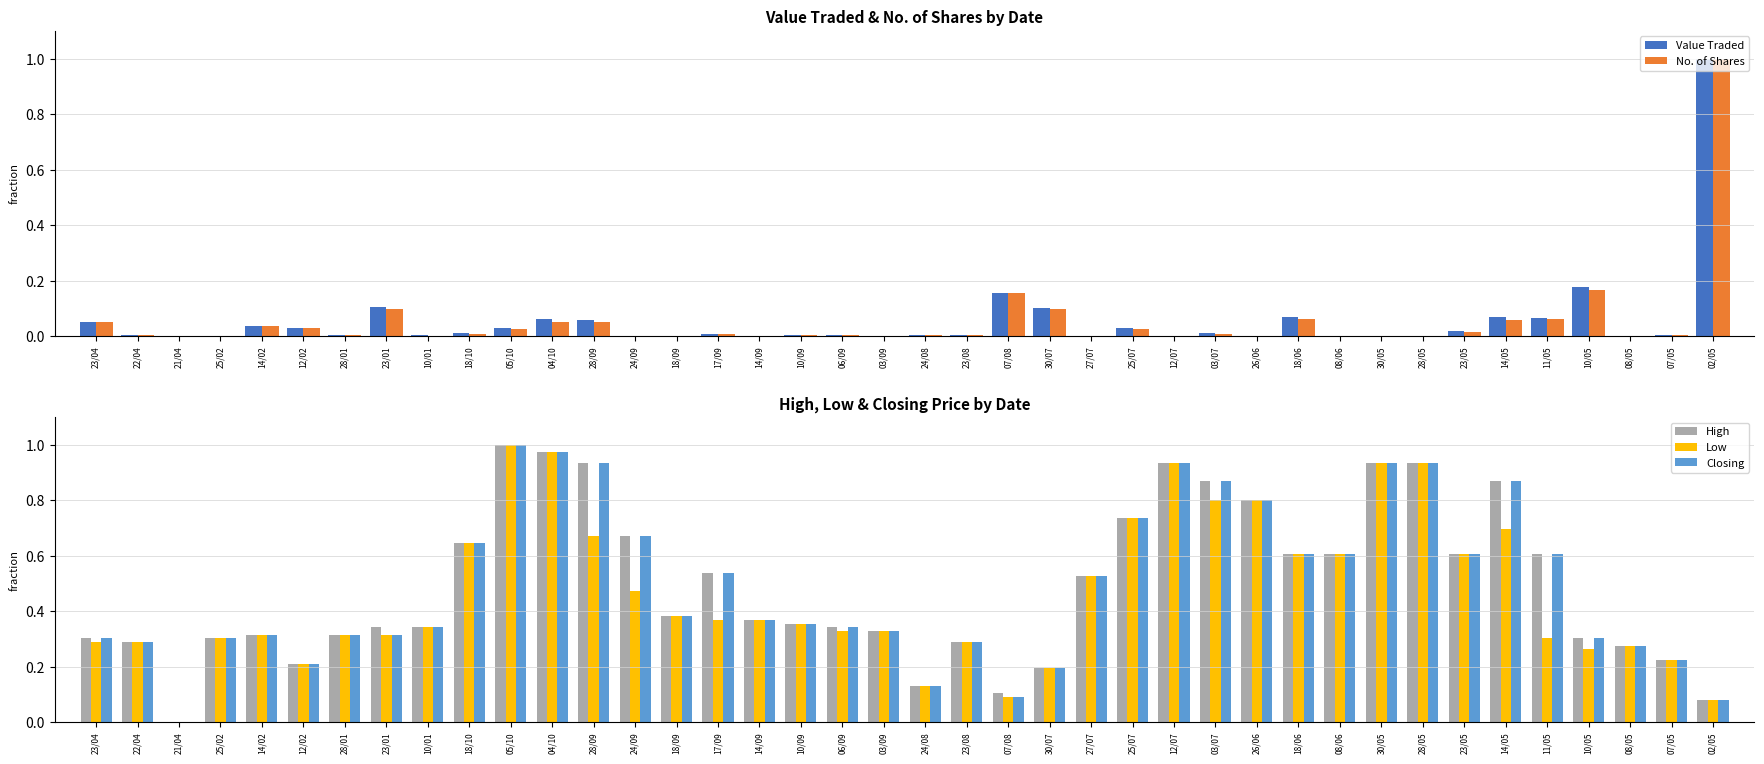

Rank the series by their maximum value, from highest to lowest.

Value Traded, No. of Shares, High, Low, Closing